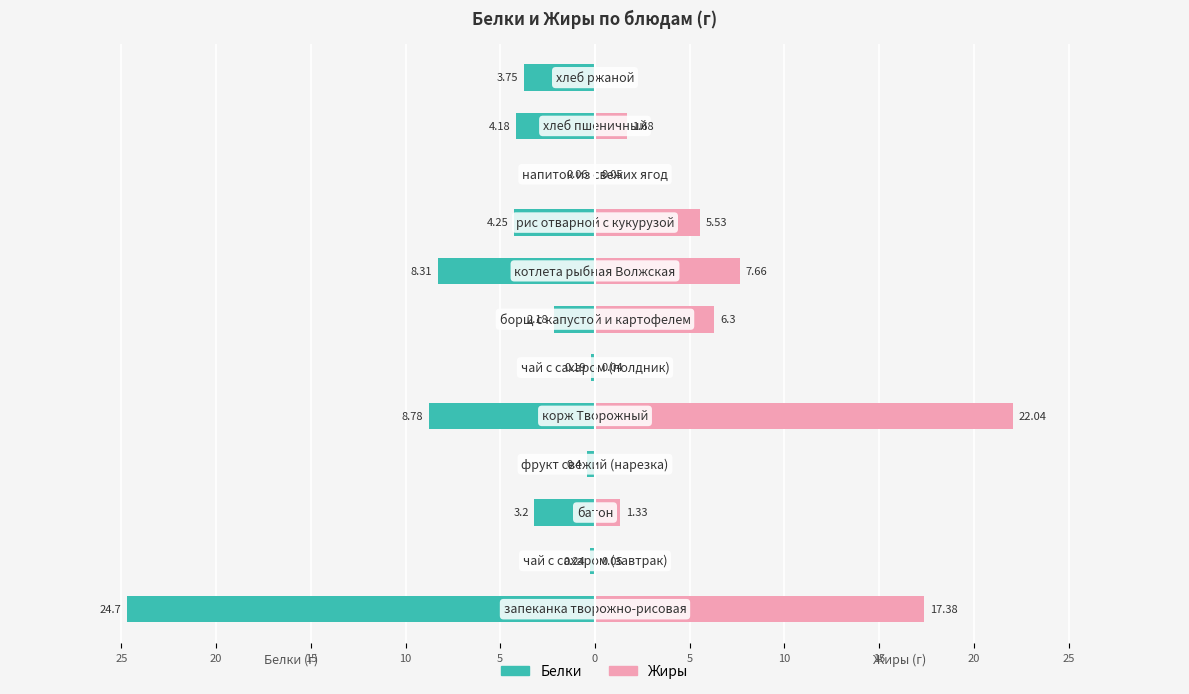

Which series has the widest spread of values?

Белки